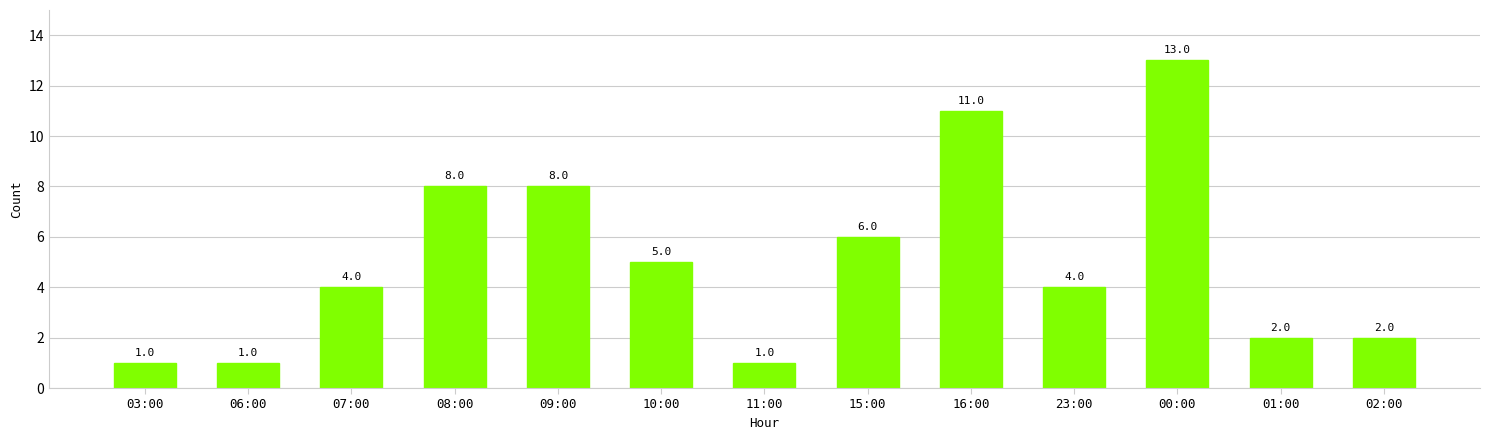

Reading left to right, transcribe all the data shown in this chart.

03:00=1	06:00=1	07:00=4	08:00=8	09:00=8	10:00=5	11:00=1	15:00=6	16:00=11	23:00=4	00:00=13	01:00=2	02:00=2